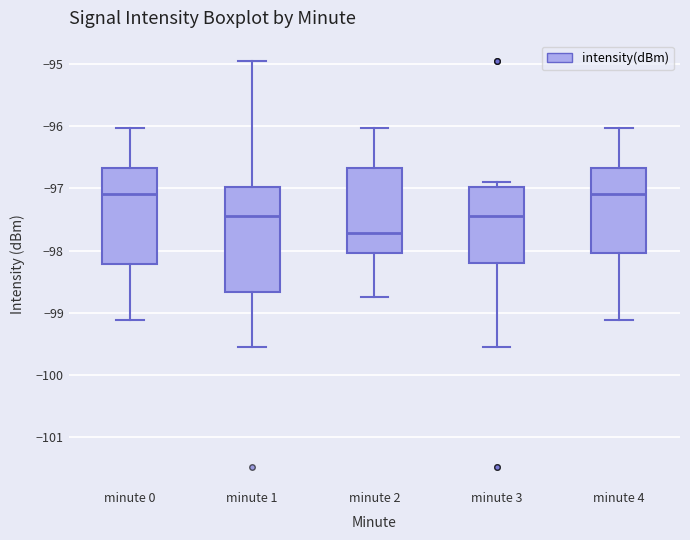

Reading left to right, transcribe this box plot: for each box, give where its median line is, the range the box spans, and where its two whiskers end, as read against the y-axis. The values are not printed on the chart, so give them approximately, as read against the axis.

minute 0: median -97.1, box -98.2 to -96.7, whiskers -99.1 to -96.0
minute 1: median -97.4, box -98.7 to -97.0, whiskers -99.6 to -94.9
minute 2: median -97.7, box -98.0 to -96.7, whiskers -98.7 to -96.0
minute 3: median -97.4, box -98.2 to -97.0, whiskers -99.6 to -96.9
minute 4: median -97.1, box -98.0 to -96.7, whiskers -99.1 to -96.0